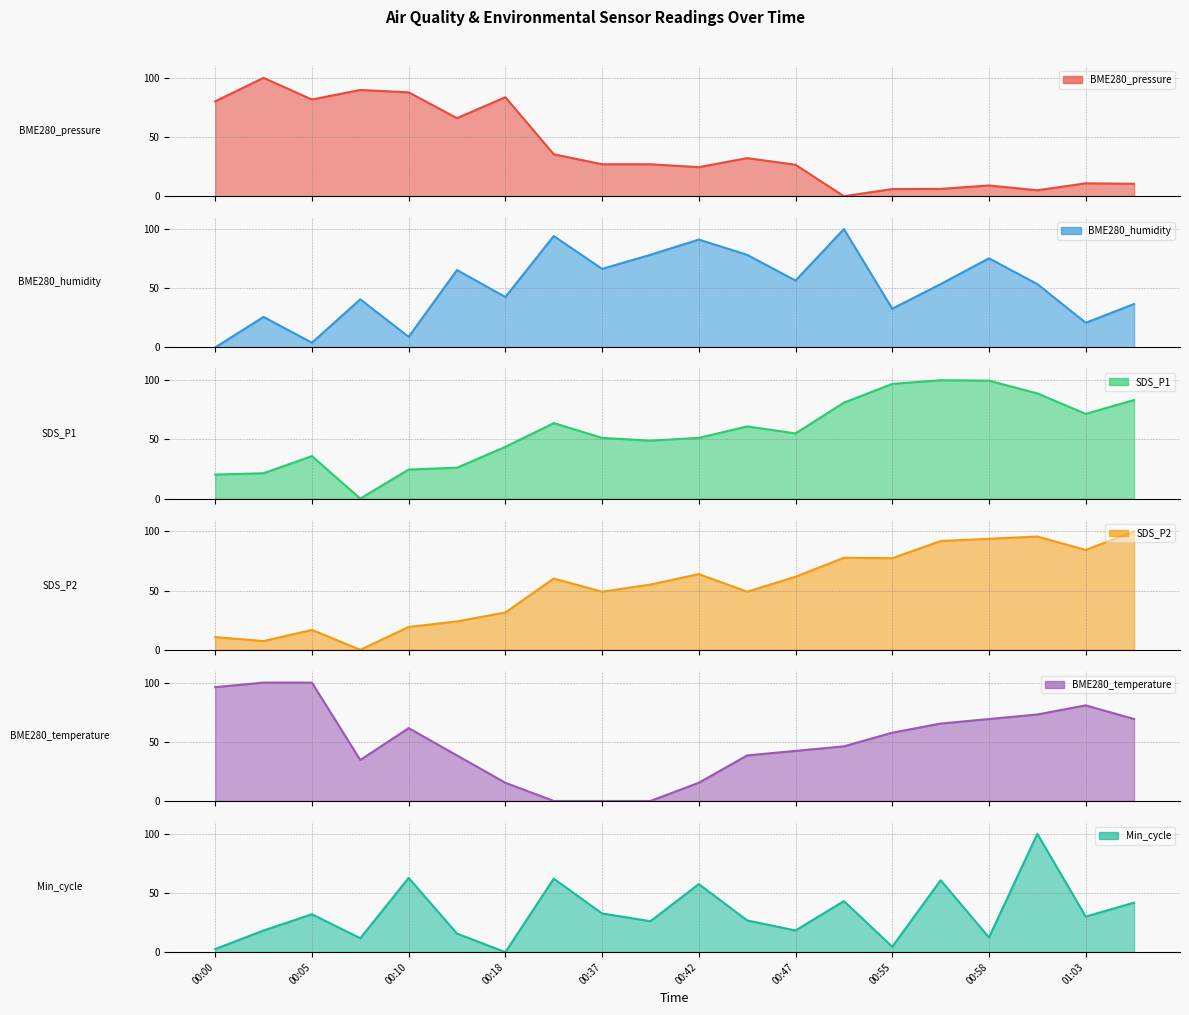

How many intersections are there between SDS_P1 and Min_cycle?

6